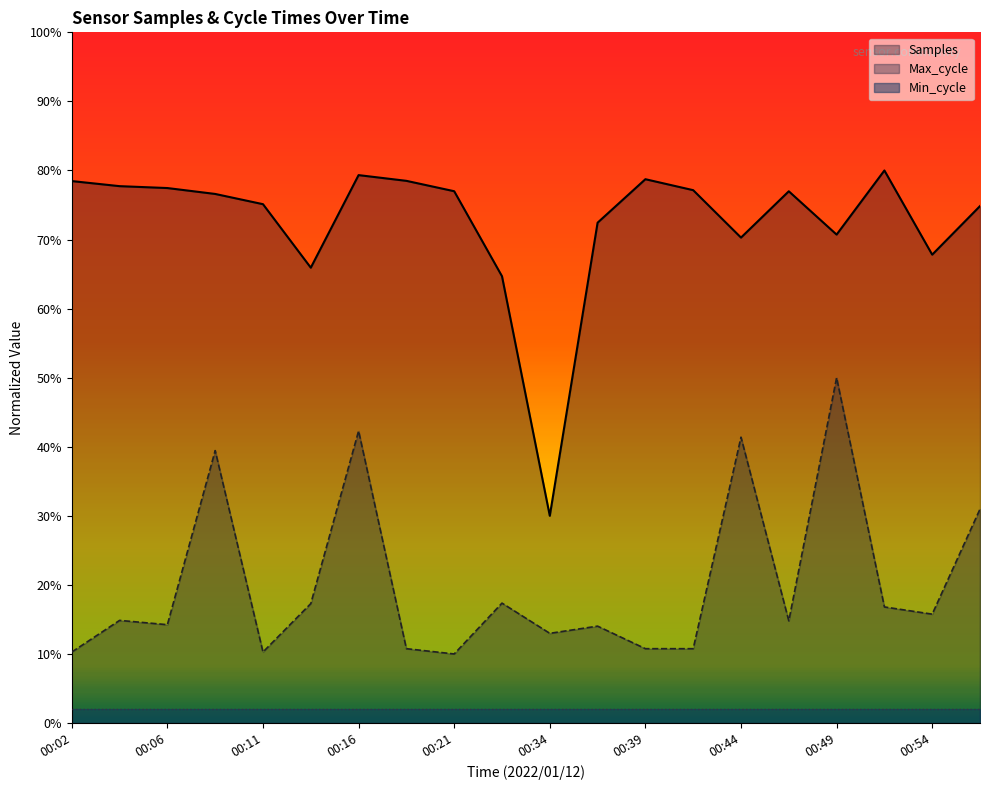

At which label does Max_cycle reach its minimum?

00:21